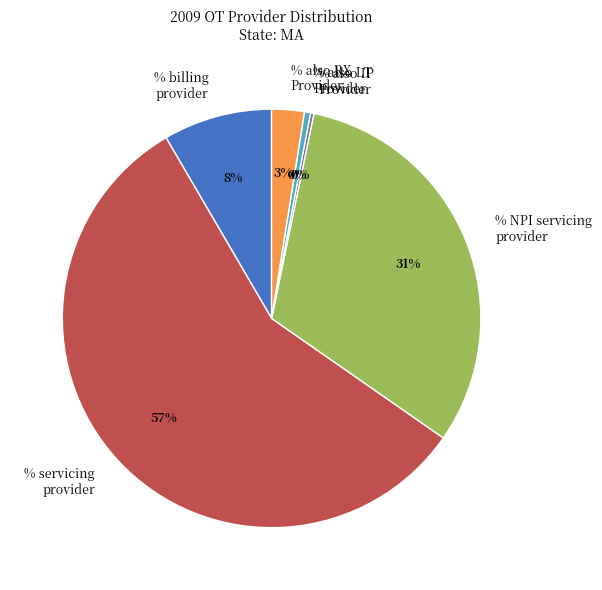

Which category has the biggest portion of the pie?

% servicing provider